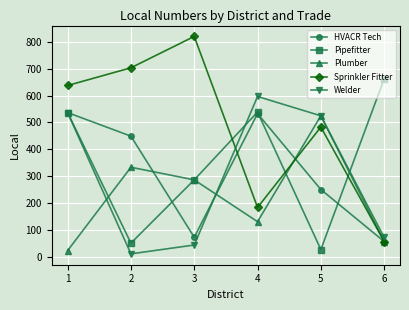

What is the difference between the Sprinkler Fitter values at 6 and 1?

582